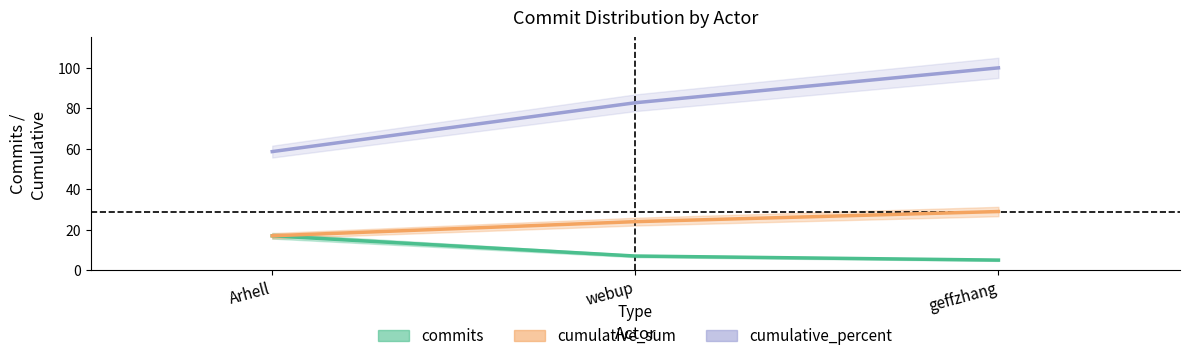

Rank the series by their maximum value, from lowest to highest.

commits, cumulative_sum, cumulative_percent